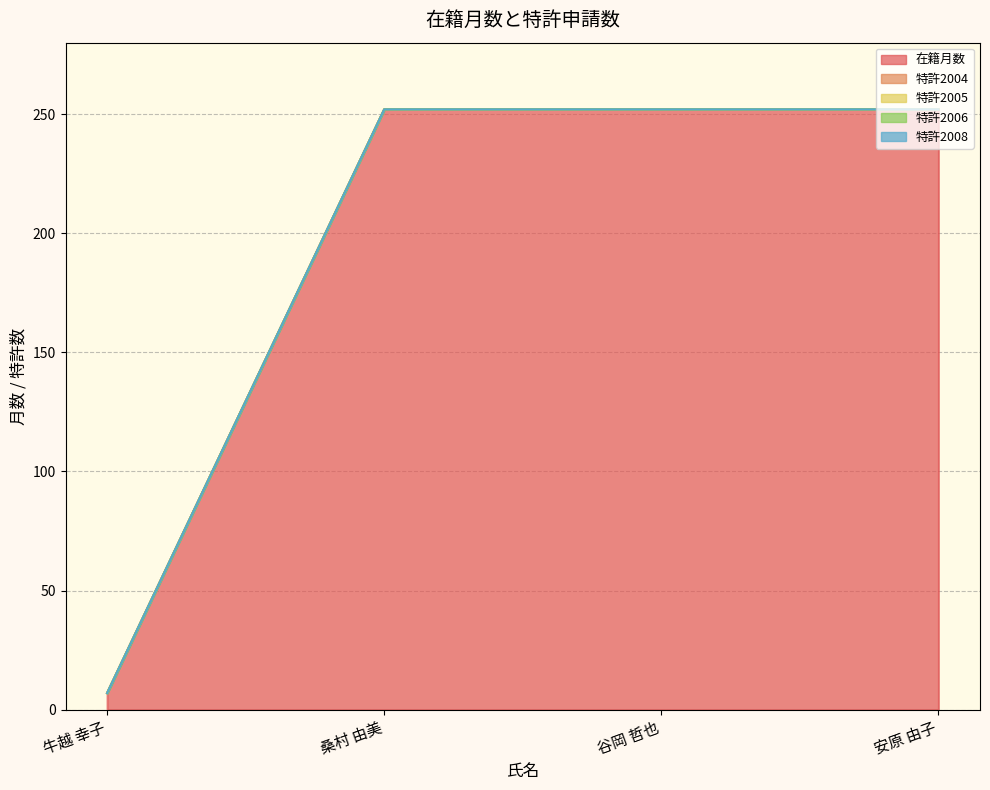

Reading right to left, transcribe all the data shown in this chart.

在籍月数: 安原 由子=252	谷岡 哲也=252	桑村 由美=252	牛越 幸子=7
特許2004: 安原 由子=0	谷岡 哲也=0	桑村 由美=0	牛越 幸子=0
特許2005: 安原 由子=0	谷岡 哲也=0	桑村 由美=0	牛越 幸子=0
特許2006: 安原 由子=0	谷岡 哲也=0	桑村 由美=0	牛越 幸子=0
特許2008: 安原 由子=0	谷岡 哲也=0	桑村 由美=0	牛越 幸子=0